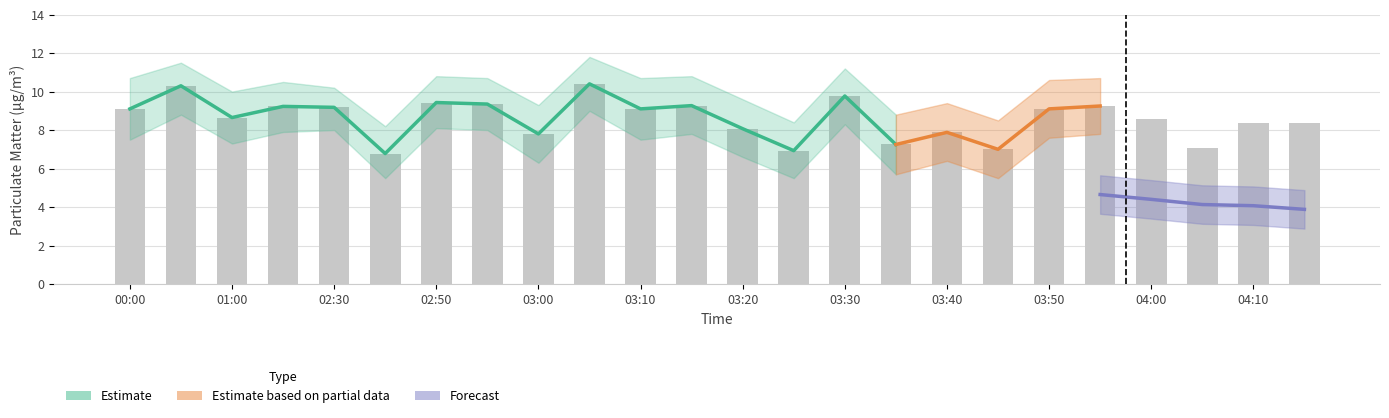

What is the value of the P1_upper bar at the 18th from the left?

8.5